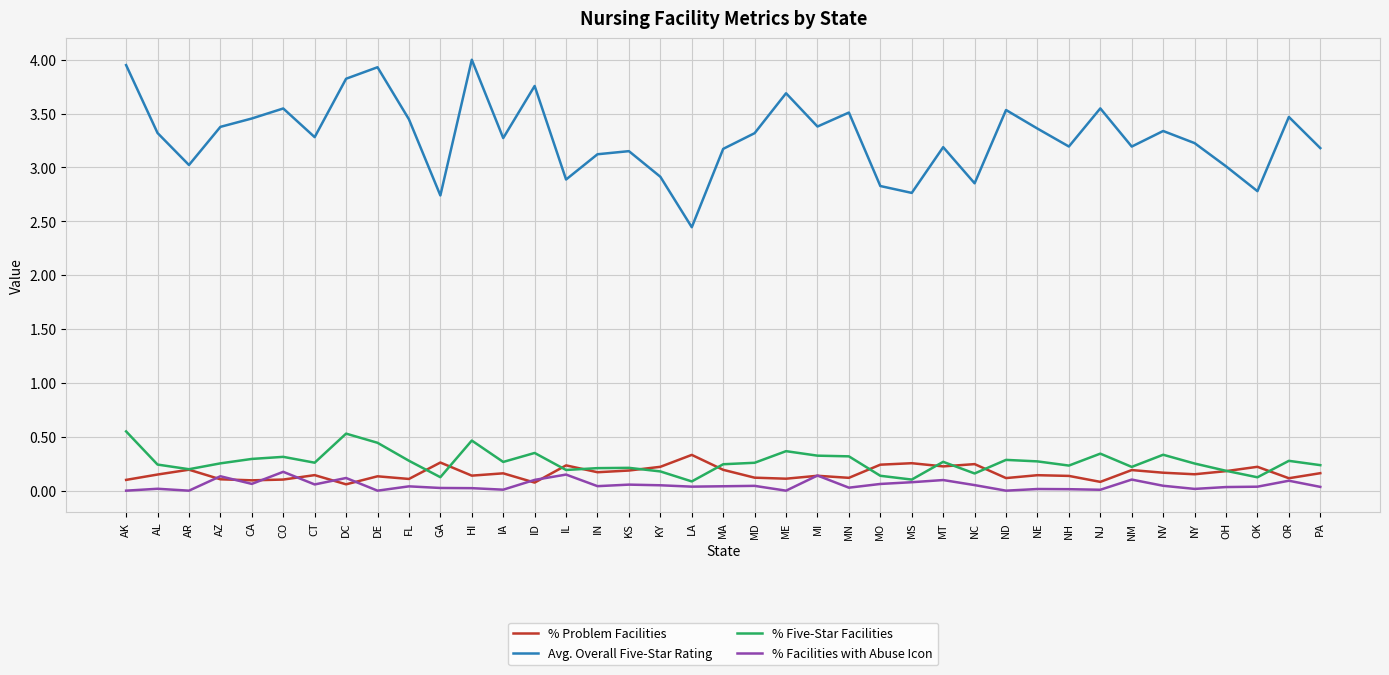

Count the number of categories in the chart.

39